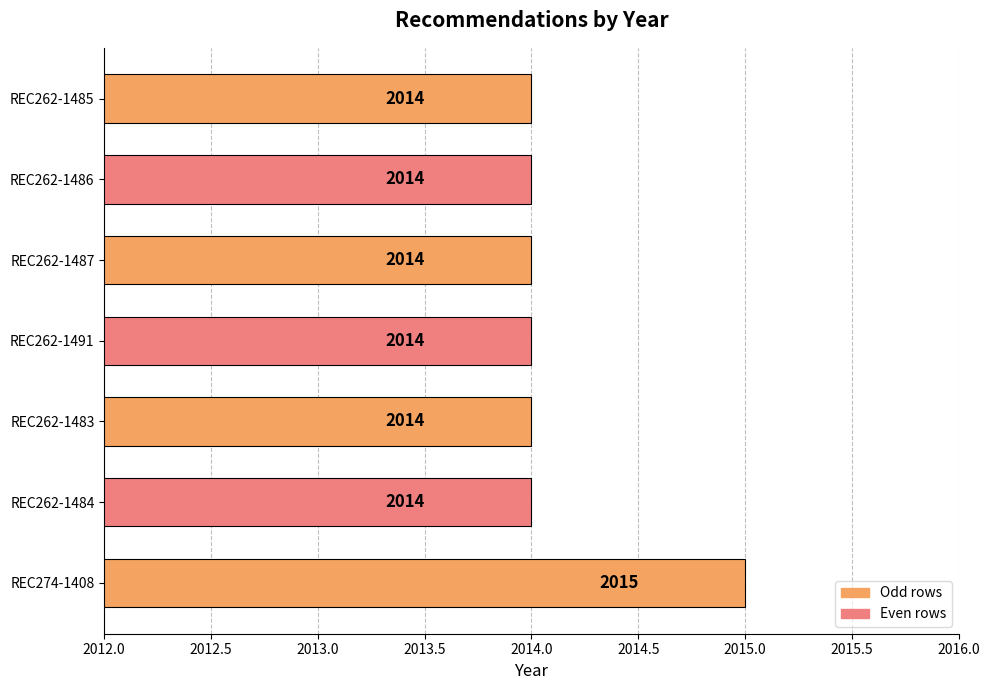

What is the ratio of the value at REC262-1487 to the value at REC262-1483?

1.0